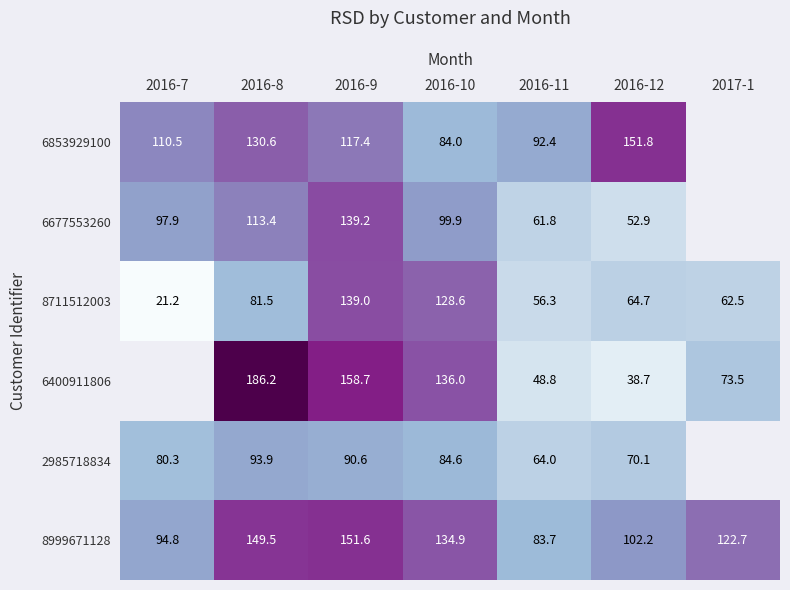

The 6677553260 series shows 44.4 at 2016-7. True or false?

False